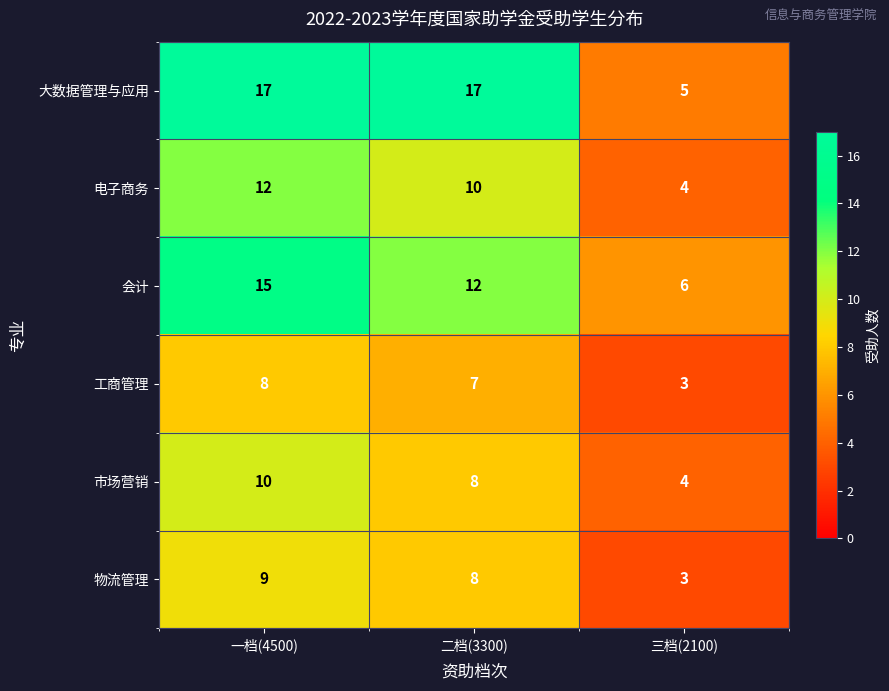

What is the greatest value displayed?

17